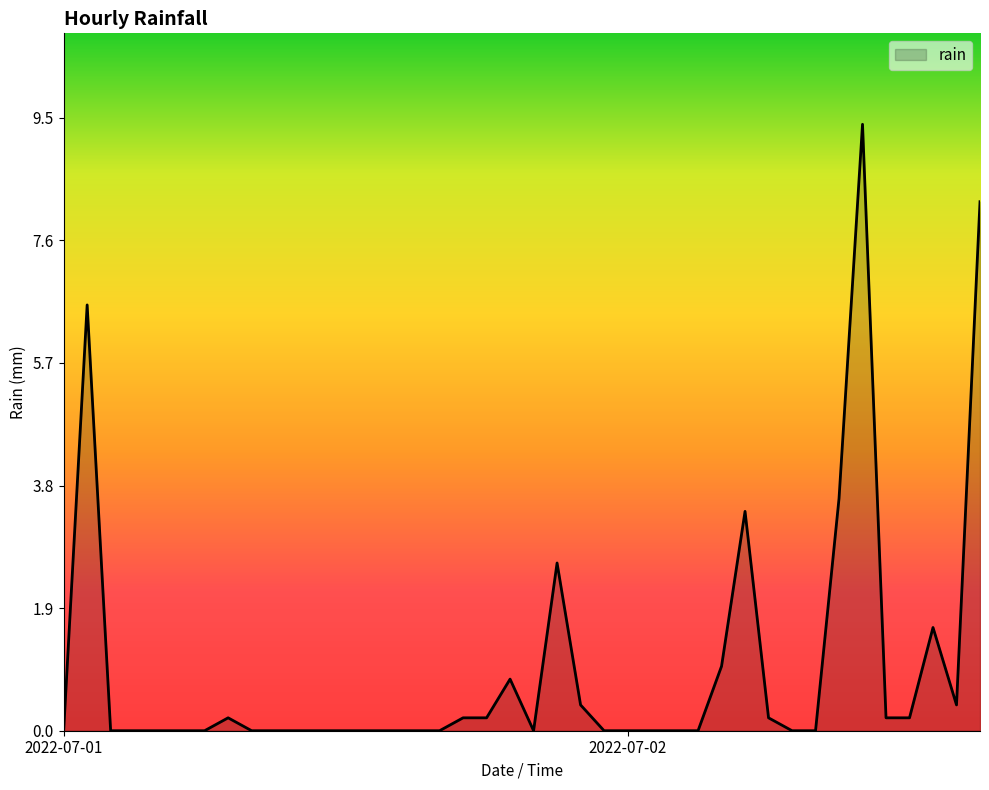

How many lines are shown in the chart?

1